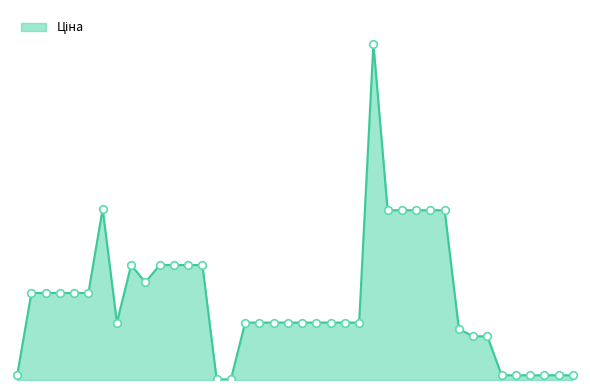

Is this an area chart (filled region under the line)?

Yes